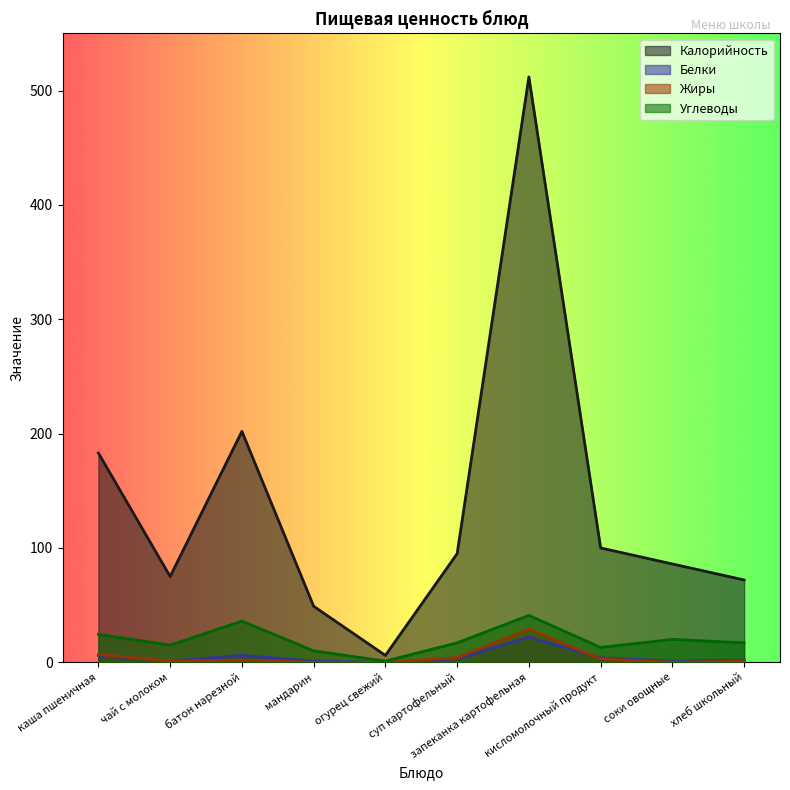

At which category does the chart reach its peak across all series?

запеканка картофельная